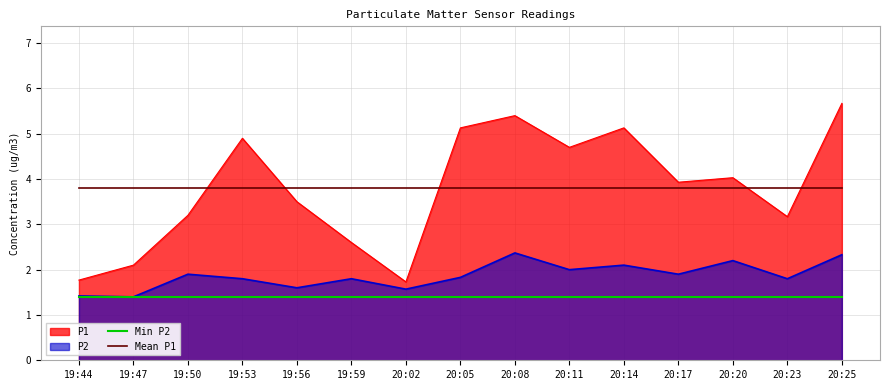

List the series in order of their peak value, lowest first.

Min P2, P2, Mean P1, P1